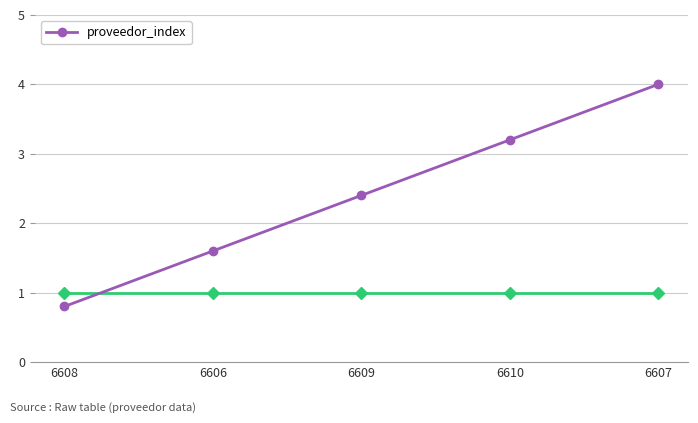

What is the value of the 3rd point from the left?

2.4